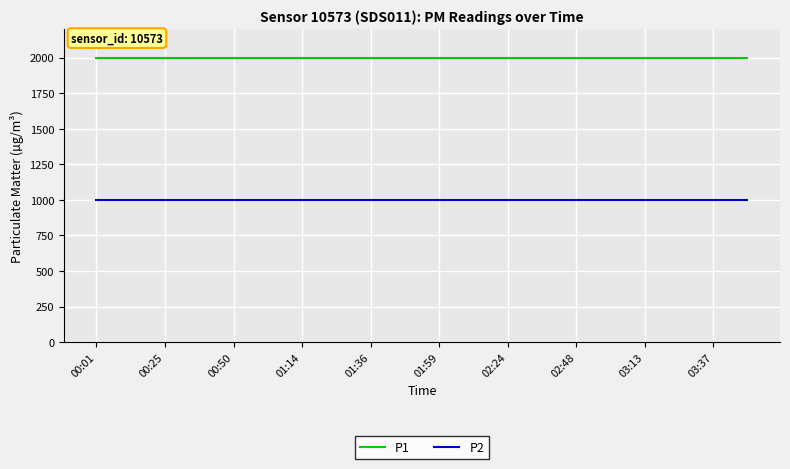

What is the greatest value displayed?

1999.9